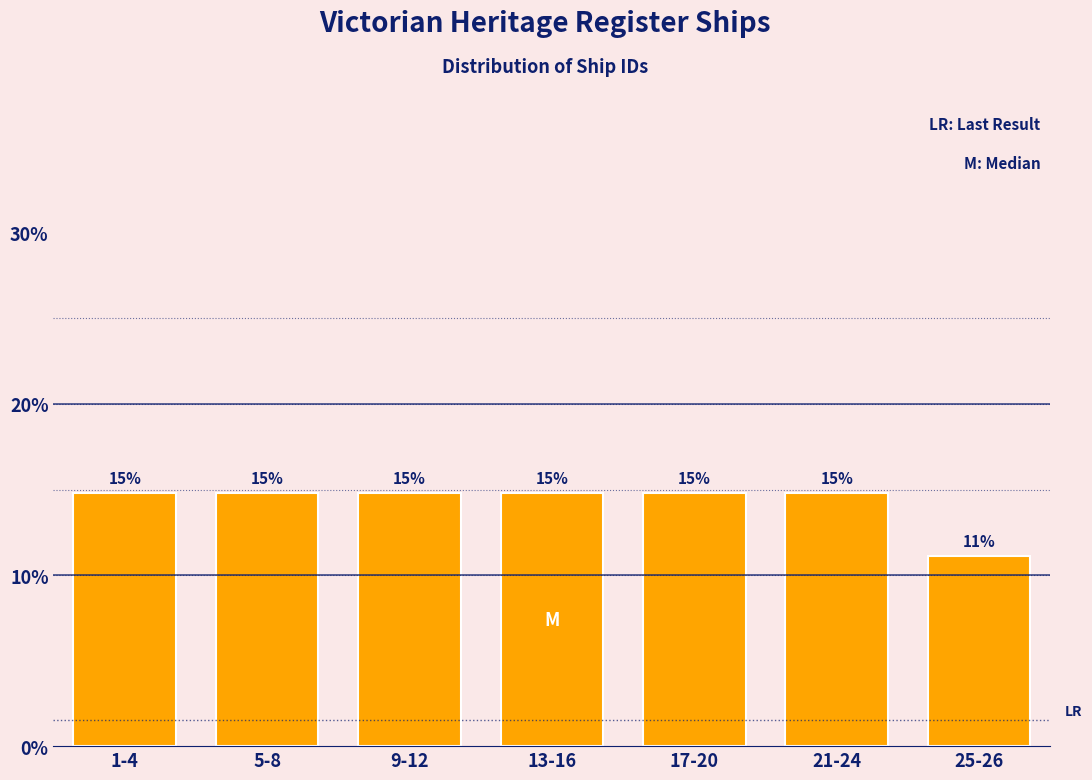

Are the bars horizontal?

No